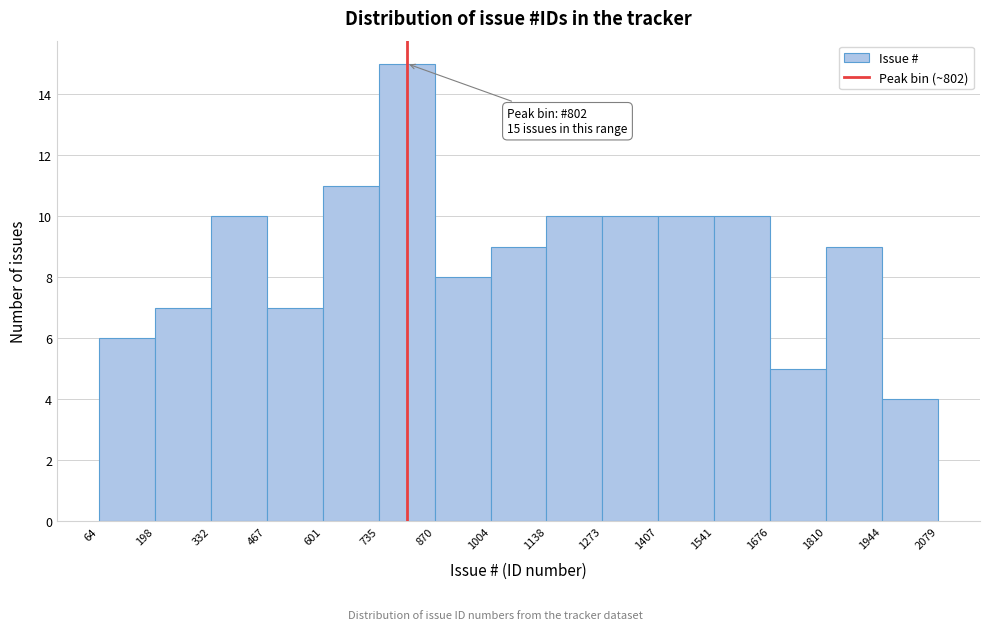

Over which range of the x-axis is the bar tallest?

735 to 870